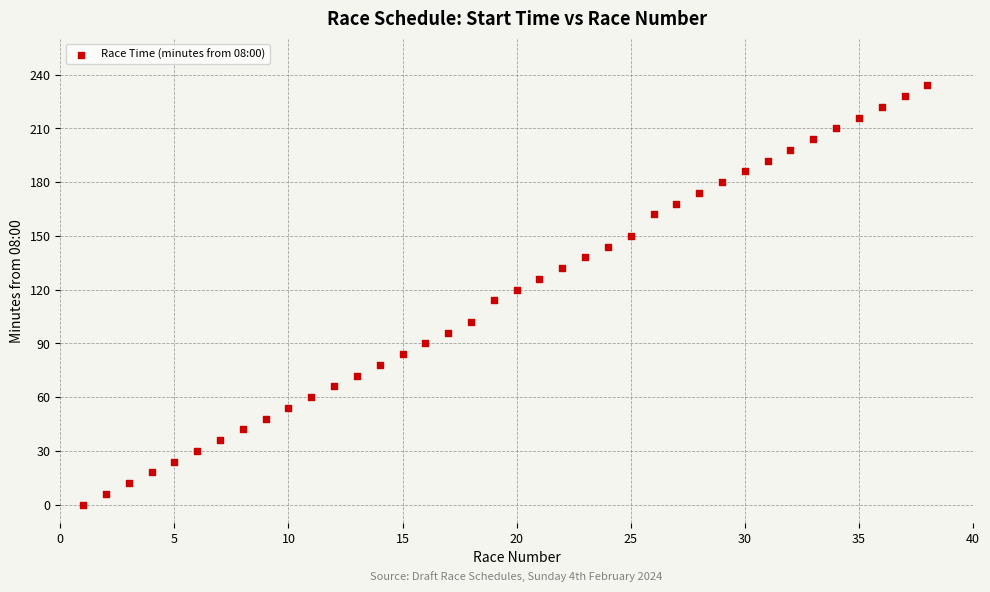

What is the range of X values (max minus min)?

37